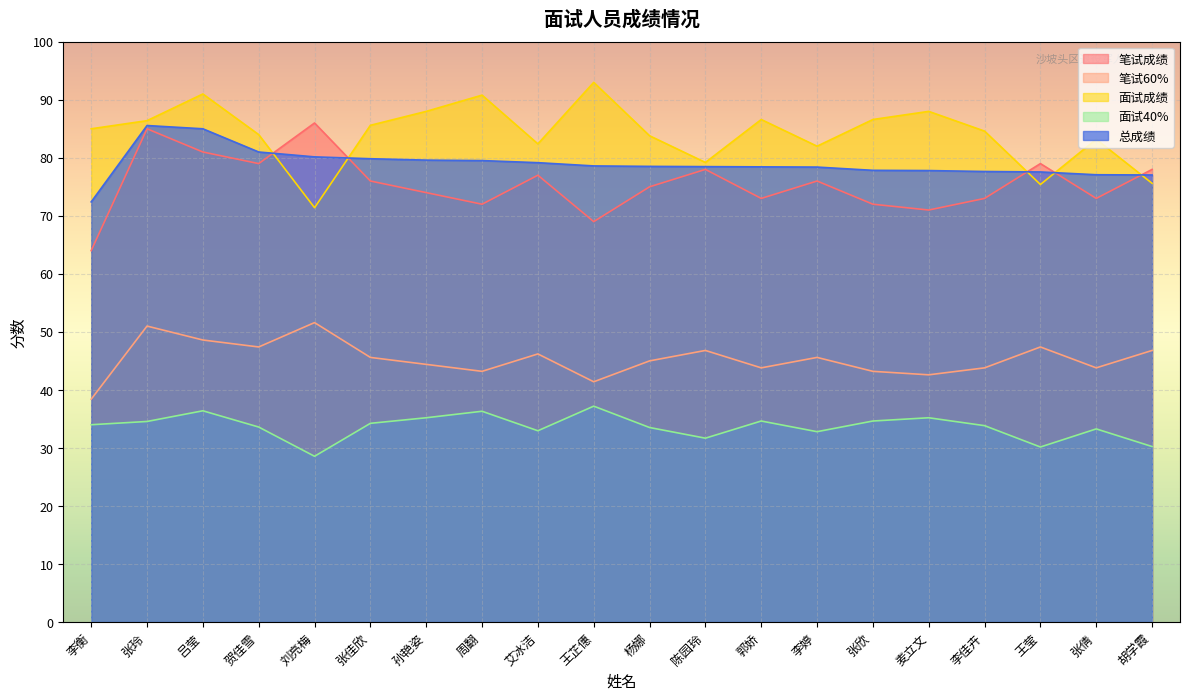

True or false: 笔试成绩 and 总成绩 intersect in this chart.

True